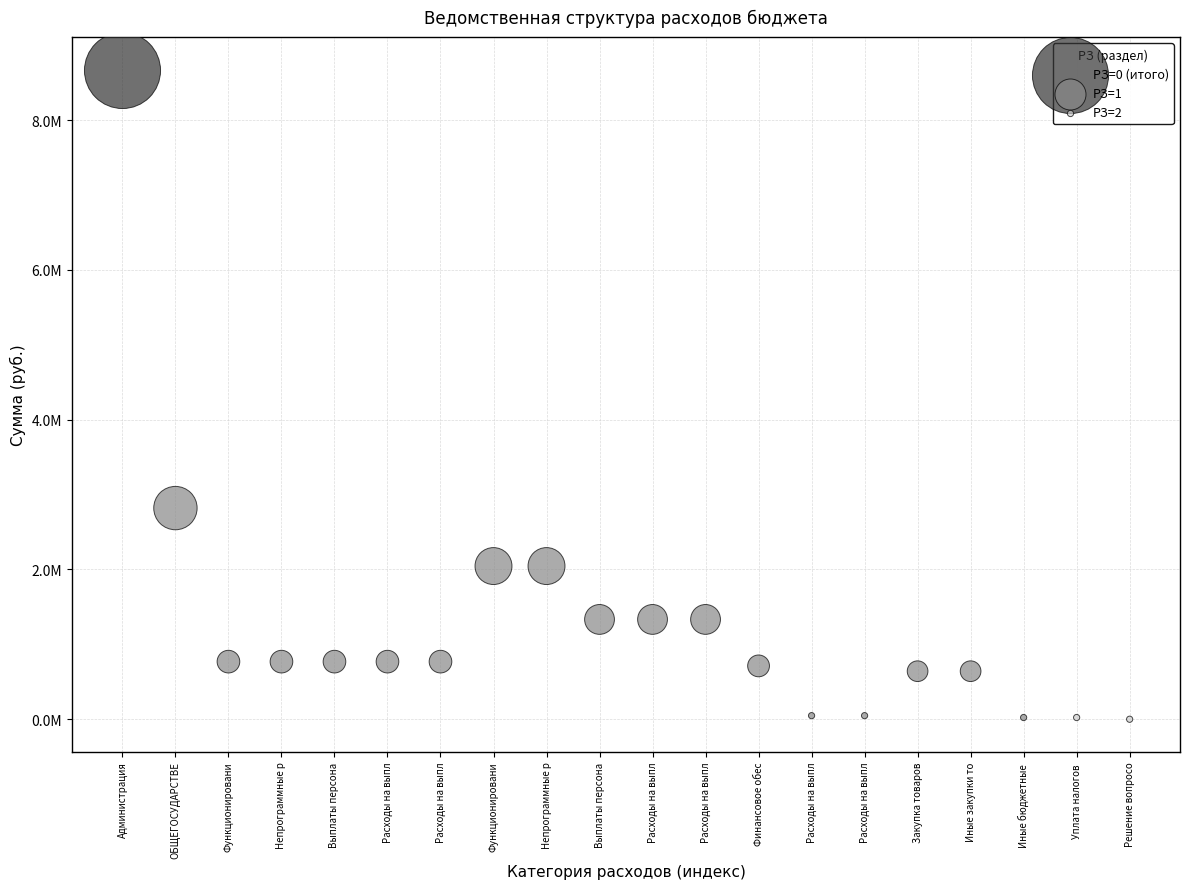

What are all the series names shown in the legend?

РЗ=0 (итого), РЗ=1, РЗ=2